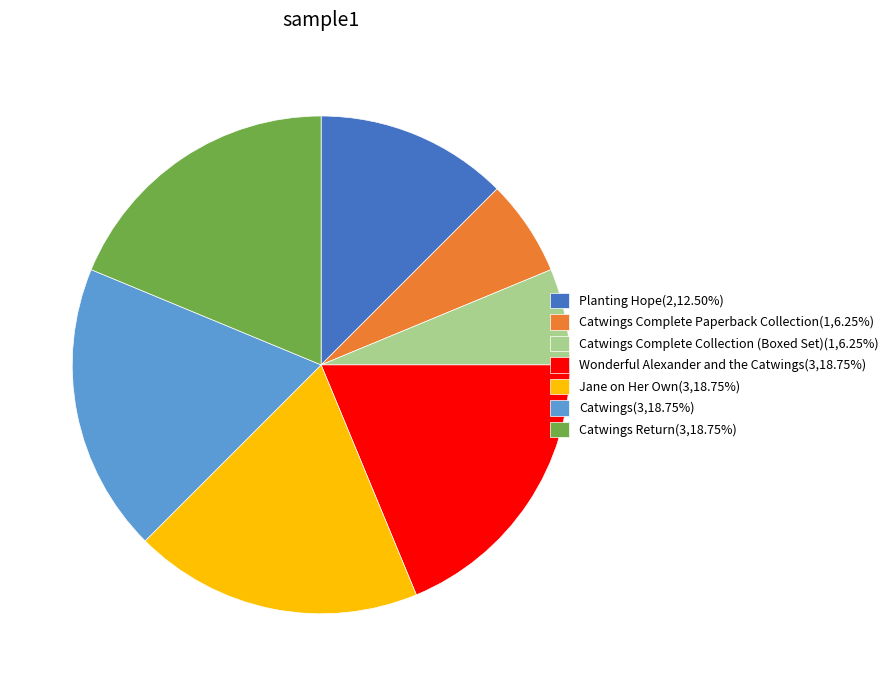

Does any single category account for the majority?

No